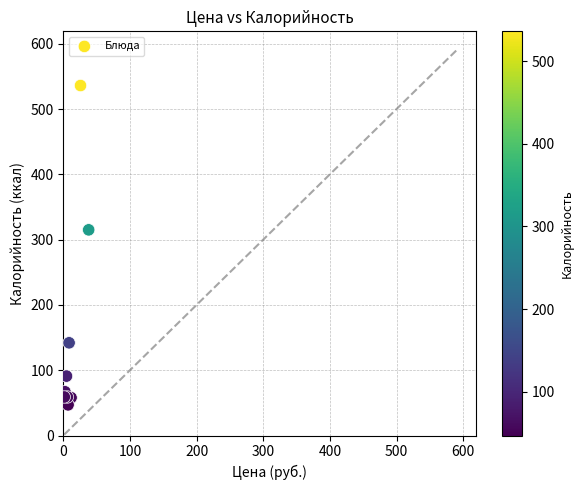

What Y value in the scatter plot is closest to 291?

315